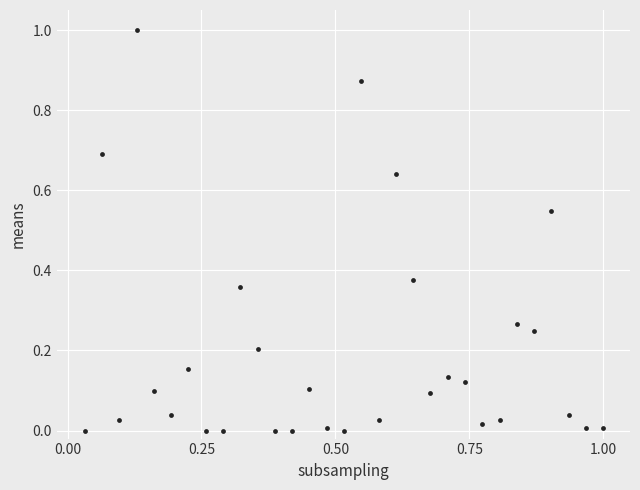

What is the range of Y values (max minus min)?

1.0